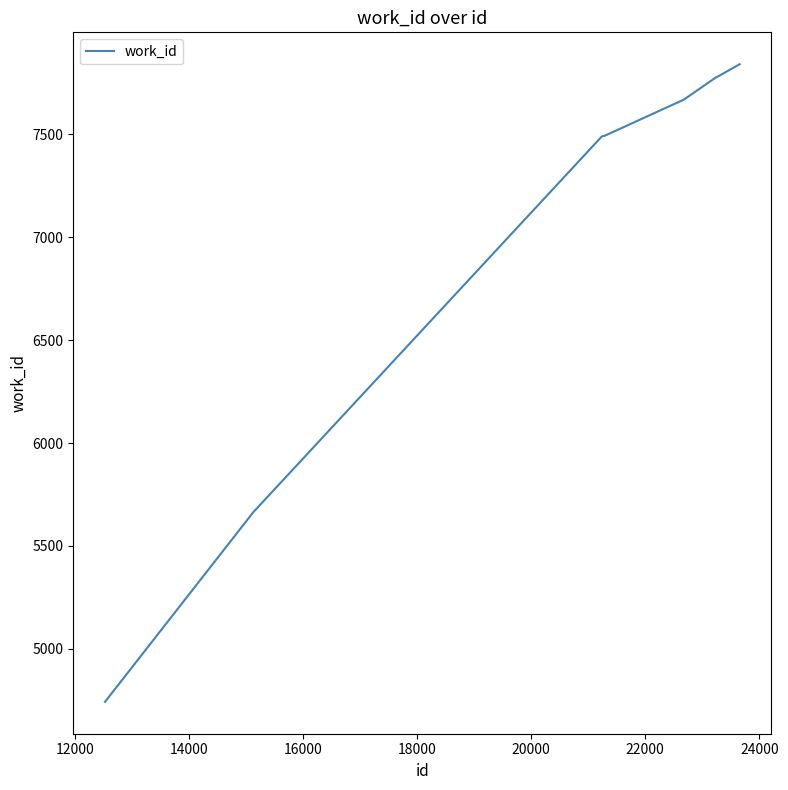

What is the minimum value shown in the chart?

4742